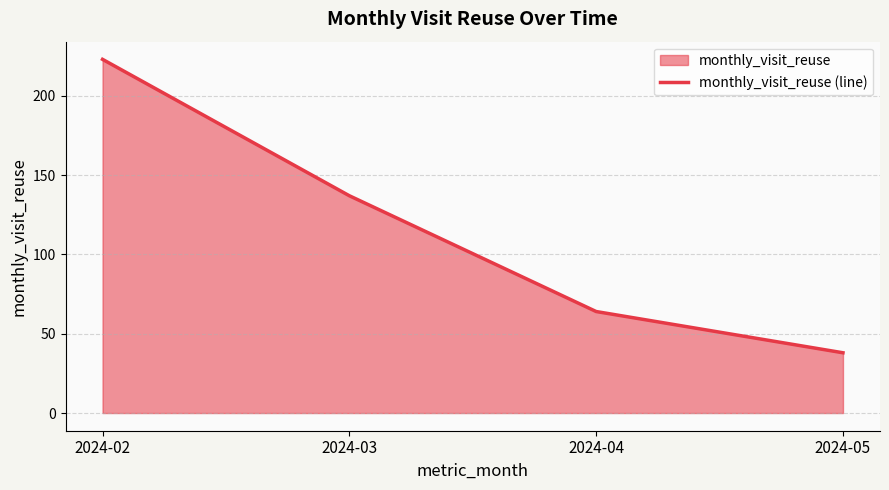

How many lines are shown in the chart?

1